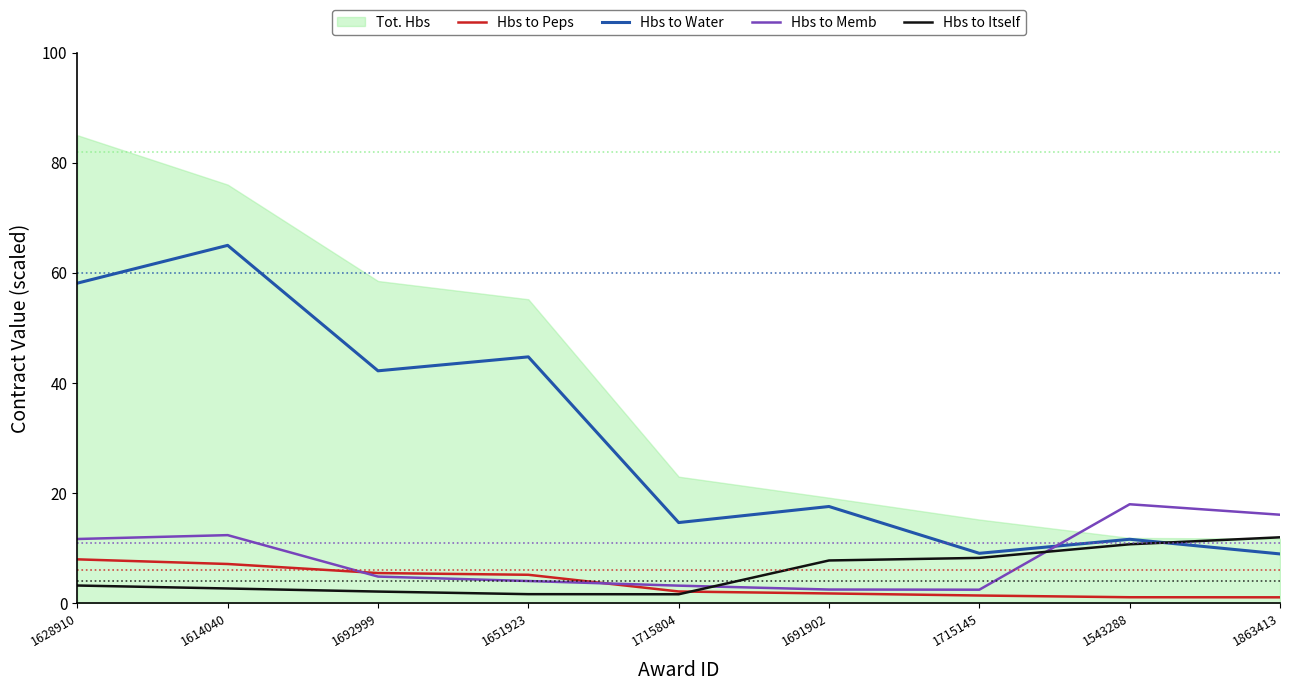

How many intersections are there between Hbs to Itself and Hbs to Water?

1